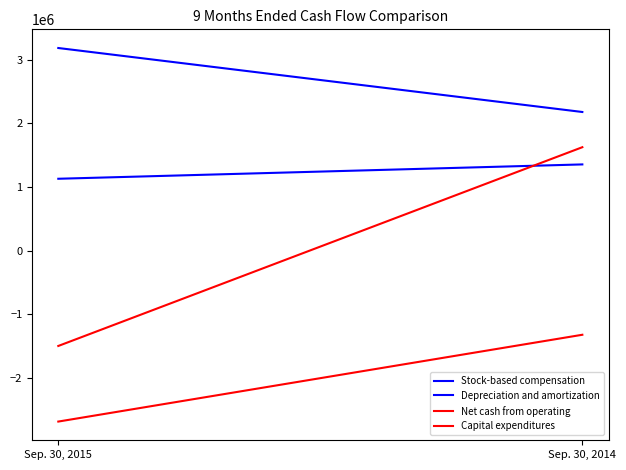

Is the value of Depreciation and amortization at Sep. 30, 2015 greater than the value of Net cash from operating at Sep. 30, 2014?

Yes